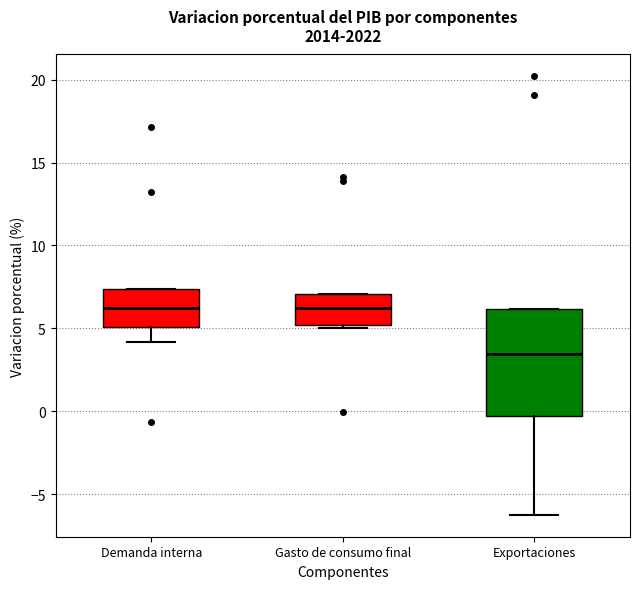

Reading left to right, transcribe this box plot: for each box, give where its median line is, the range the box spans, and where its two whiskers end, as read against the y-axis. The values are not printed on the chart, so give them approximately, as read against the axis.

Demanda interna: median 6.5, box 5.0 to 7.5, whiskers 4.0 to 7.5
Gasto de consumo final: median 6.5, box 5.0 to 7.0, whiskers 5.0 (just below the box's lower edge) to 7.0
Exportaciones: median 3.5, box -0.5 to 6.0, whiskers -6.0 to 6.0